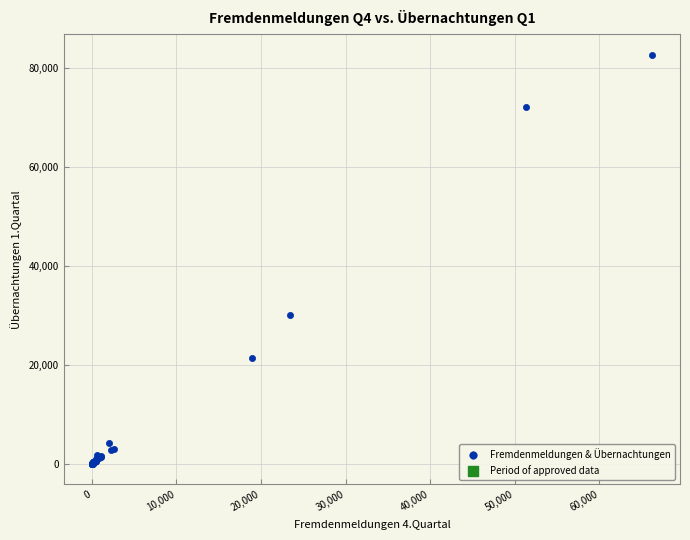

What Y value in the scatter plot is closest to 41322?

30145